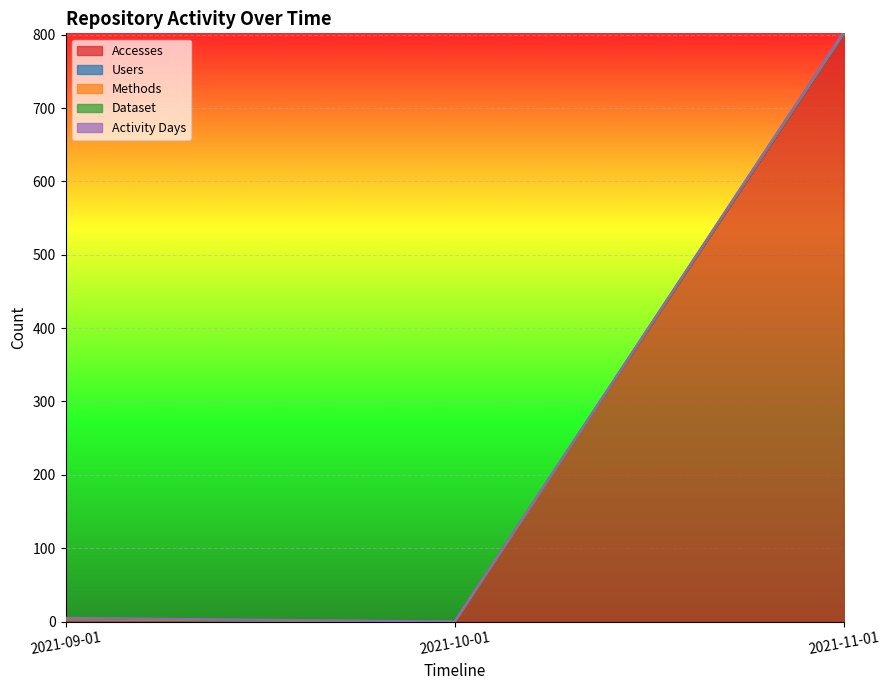

What value does the Activity Days series have at 2021-09-01?

1